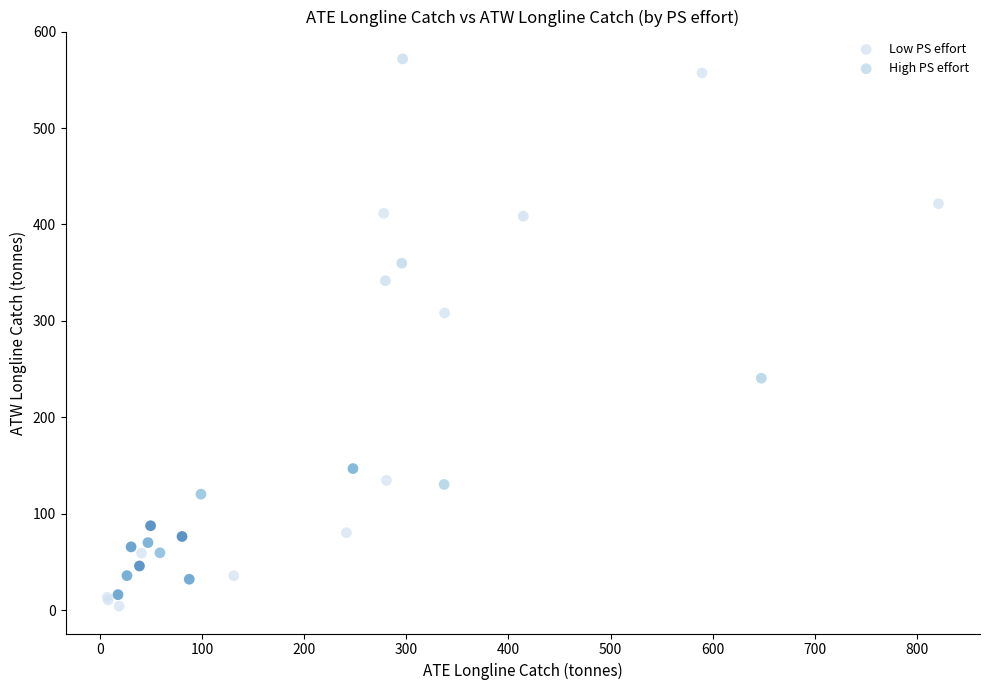

Which series contains the highest Y value?

Low PS effort